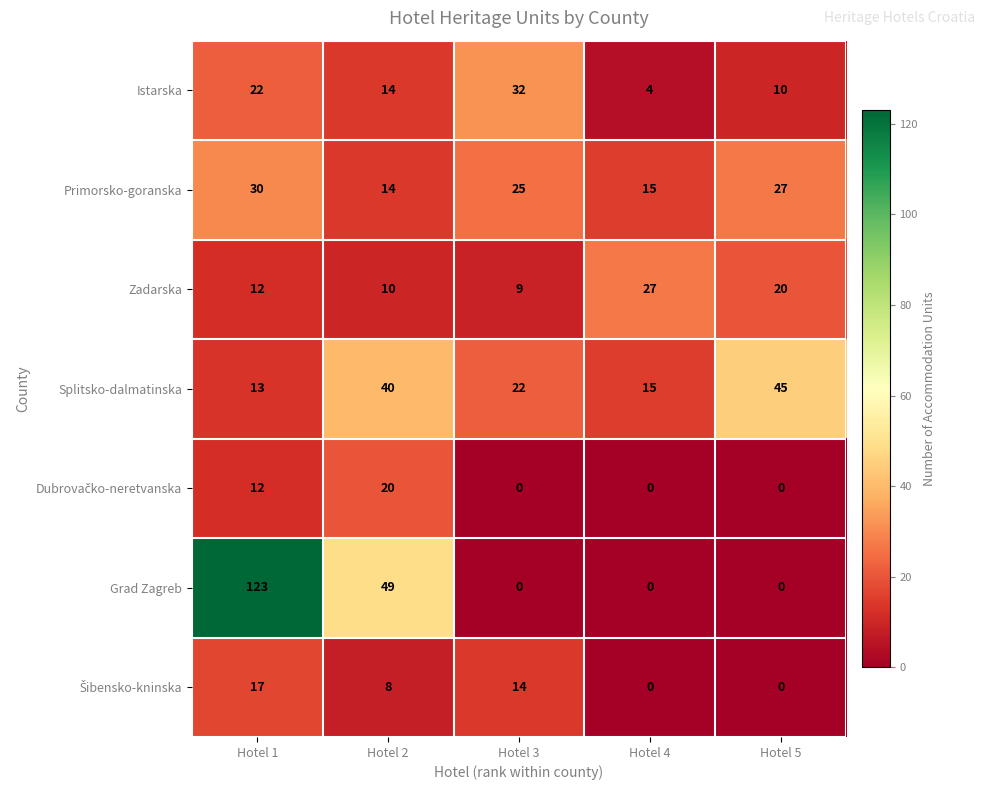

What is the difference between the maximum and second lowest values in the Zadarska series?

17